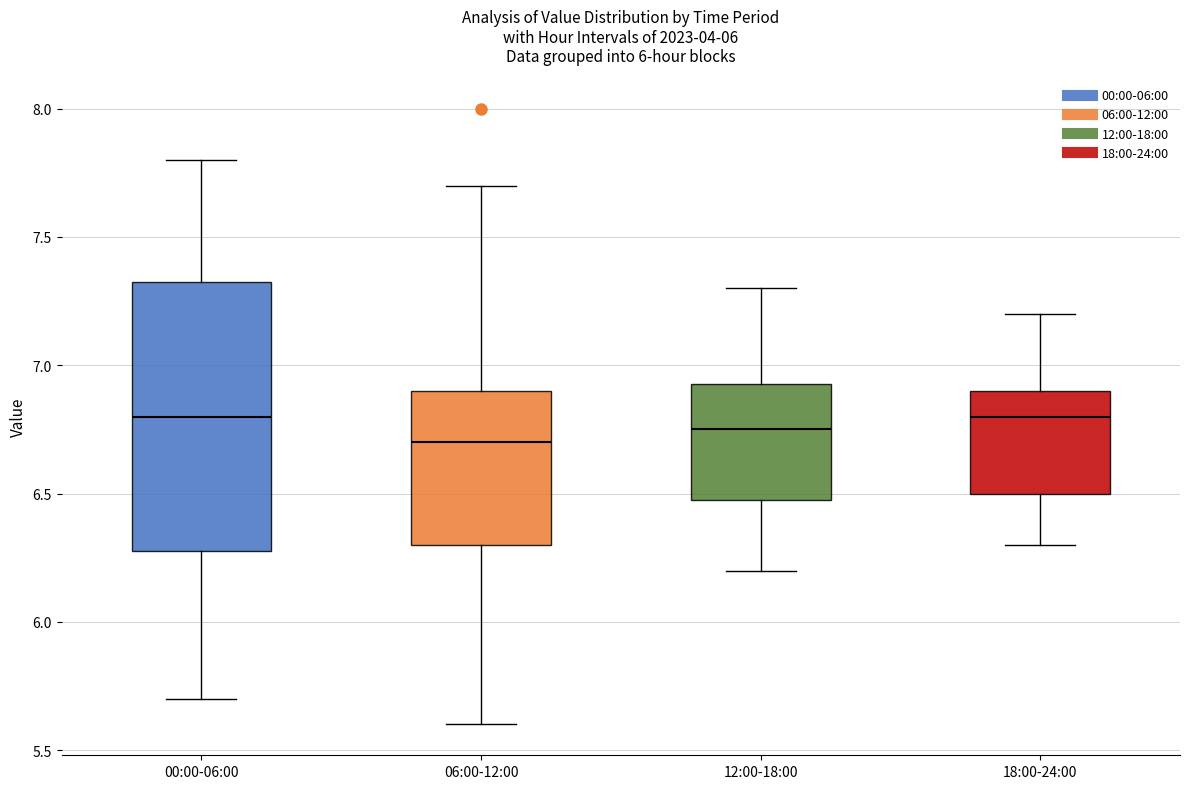

Which box is the tallest, from its lower edge to its upper edge?

00:00-06:00